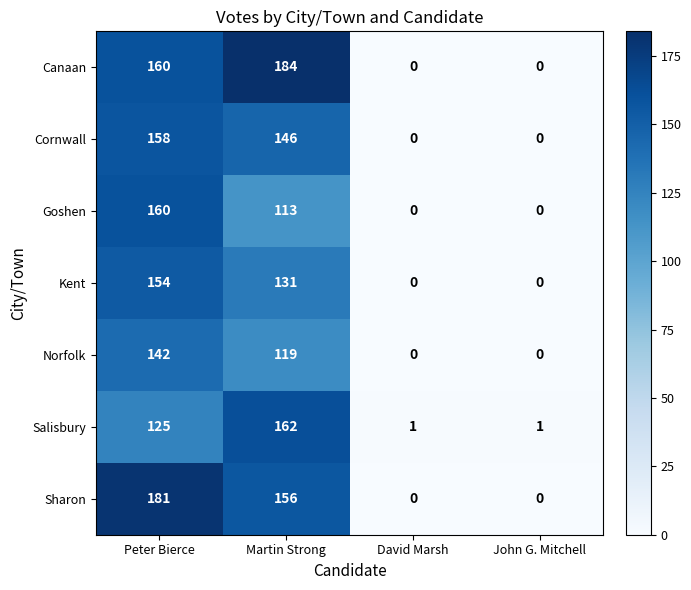

At which category is the sum across all series the highest?

Peter Bierce